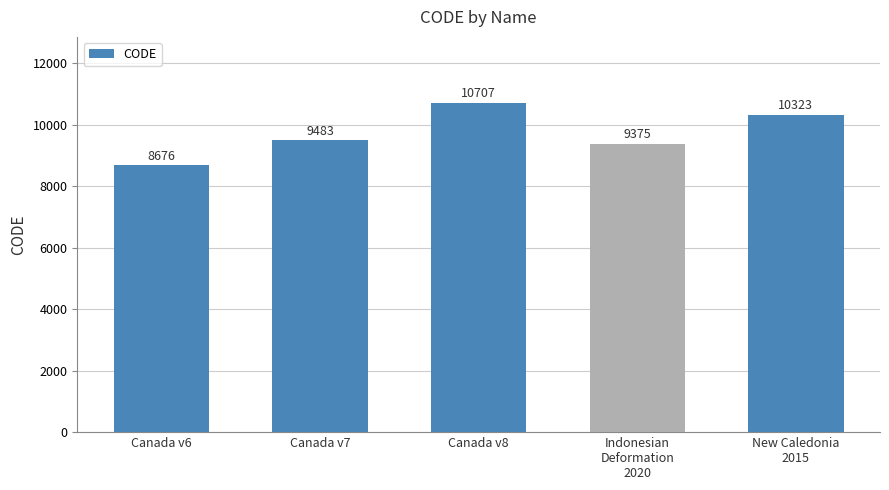

Rank the categories by value from lowest to highest.

Canada v6, Indonesian
Deformation
2020, Canada v7, New Caledonia
2015, Canada v8